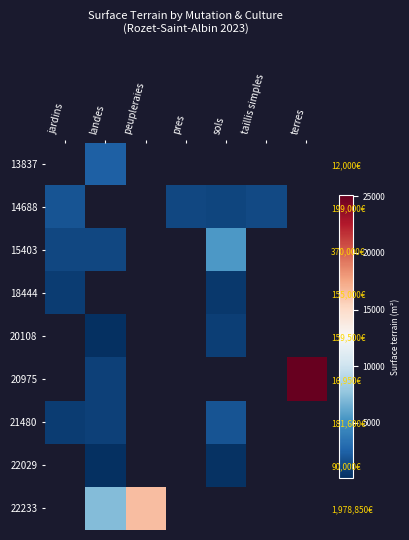

What is the minimum value shown in the chart?

100.0